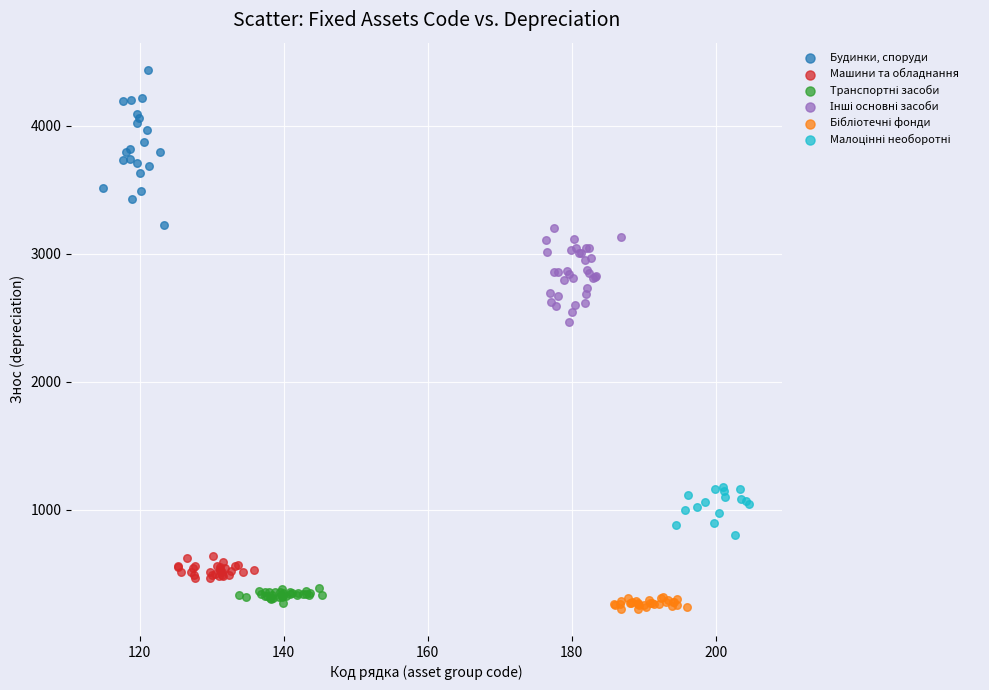

Which series has the widest spread of Y values?

Будинки, споруди